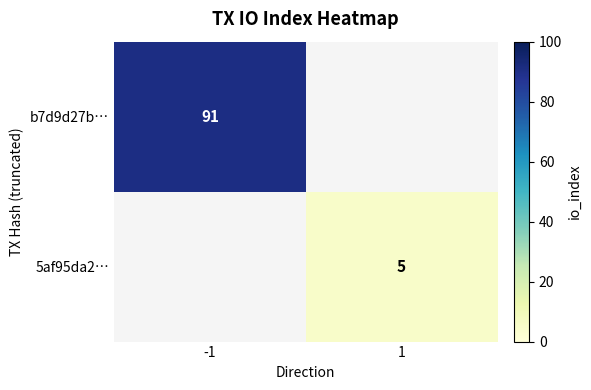

True or false: b7d9d27b… has a value of 157 at -1.

False